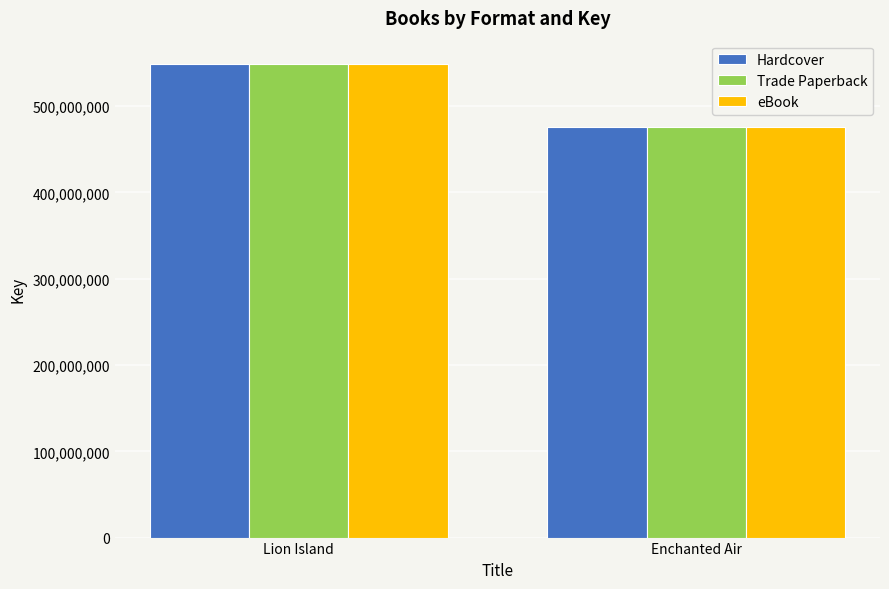

What is the sum of all Trade Paperback values?

1024598276